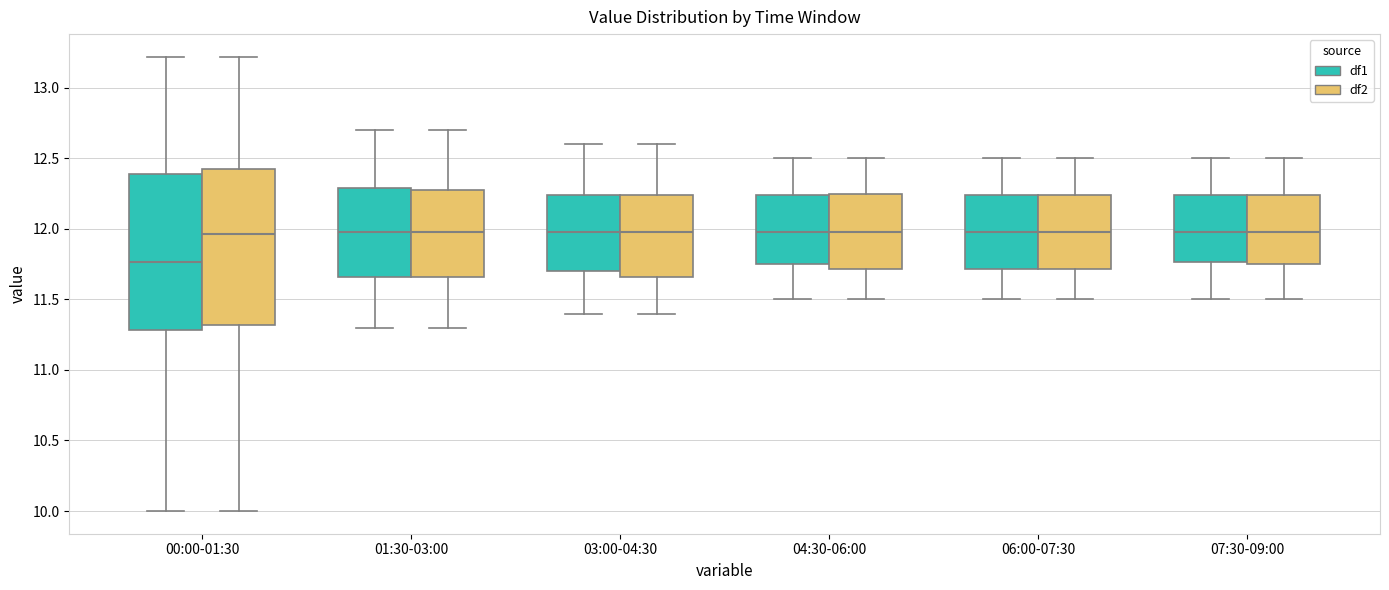

Reading left to right, read every box against the y-axis: the position of its median line, the range the box covers, and the ends of its whiskers. The values are not printed on the chart, so give them approximately, as read against the axis.

00:00-01:30 (df1): median 11.75, box 11.30 to 12.40, whiskers 10.00 to 13.20
00:00-01:30 (df2): median 11.95, box 11.30 to 12.40, whiskers 10.00 to 13.20
01:30-03:00 (df1): median 12.00, box 11.65 to 12.30, whiskers 11.30 to 12.70
01:30-03:00 (df2): median 12.00, box 11.65 to 12.30, whiskers 11.30 to 12.70
03:00-04:30 (df1): median 12.00, box 11.70 to 12.25, whiskers 11.40 to 12.60
03:00-04:30 (df2): median 12.00, box 11.65 to 12.25, whiskers 11.40 to 12.60
04:30-06:00 (df1): median 12.00, box 11.75 to 12.25, whiskers 11.50 to 12.50
04:30-06:00 (df2): median 12.00, box 11.70 to 12.25, whiskers 11.50 to 12.50
06:00-07:30 (df1): median 12.00, box 11.70 to 12.25, whiskers 11.50 to 12.50
06:00-07:30 (df2): median 12.00, box 11.70 to 12.25, whiskers 11.50 to 12.50
07:30-09:00 (df1): median 12.00, box 11.75 to 12.25, whiskers 11.50 to 12.50
07:30-09:00 (df2): median 12.00, box 11.75 to 12.25, whiskers 11.50 to 12.50